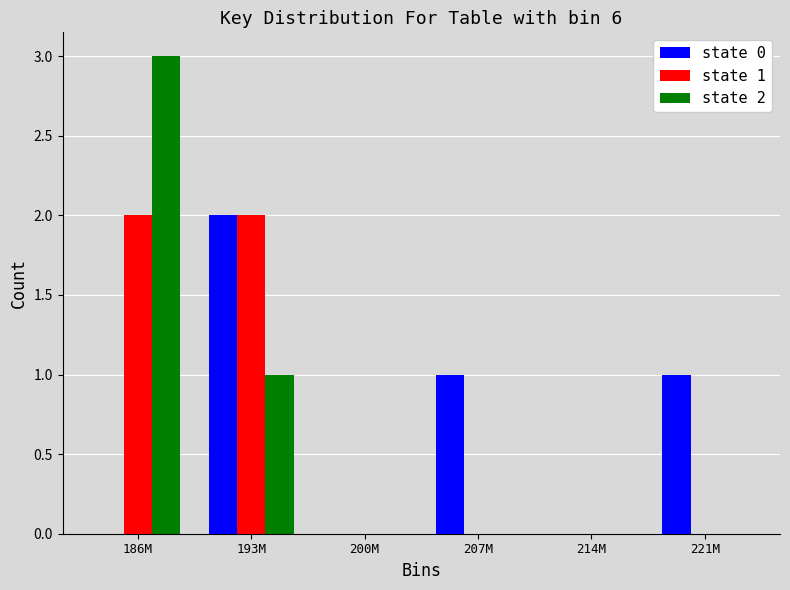

Reading left to right, transcribe all the data shown in this chart.

state 0: 186M=0	193M=2	200M=0	207M=1	214M=0	221M=1
state 1: 186M=2	193M=2	200M=0	207M=0	214M=0	221M=0
state 2: 186M=3	193M=1	200M=0	207M=0	214M=0	221M=0